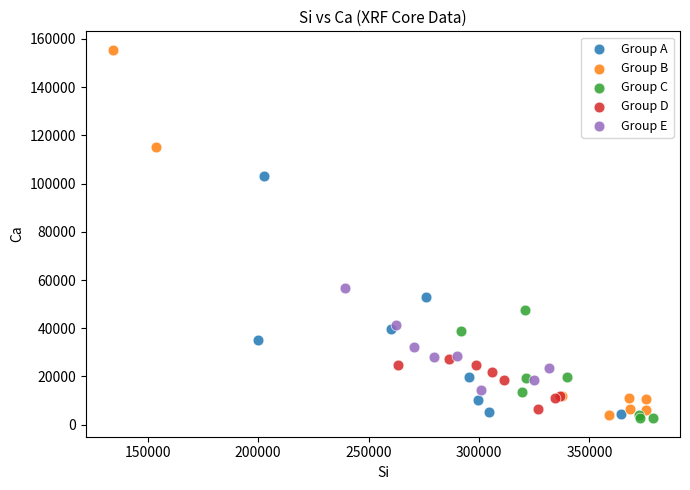

Which series has the widest spread of Y values?

Group B